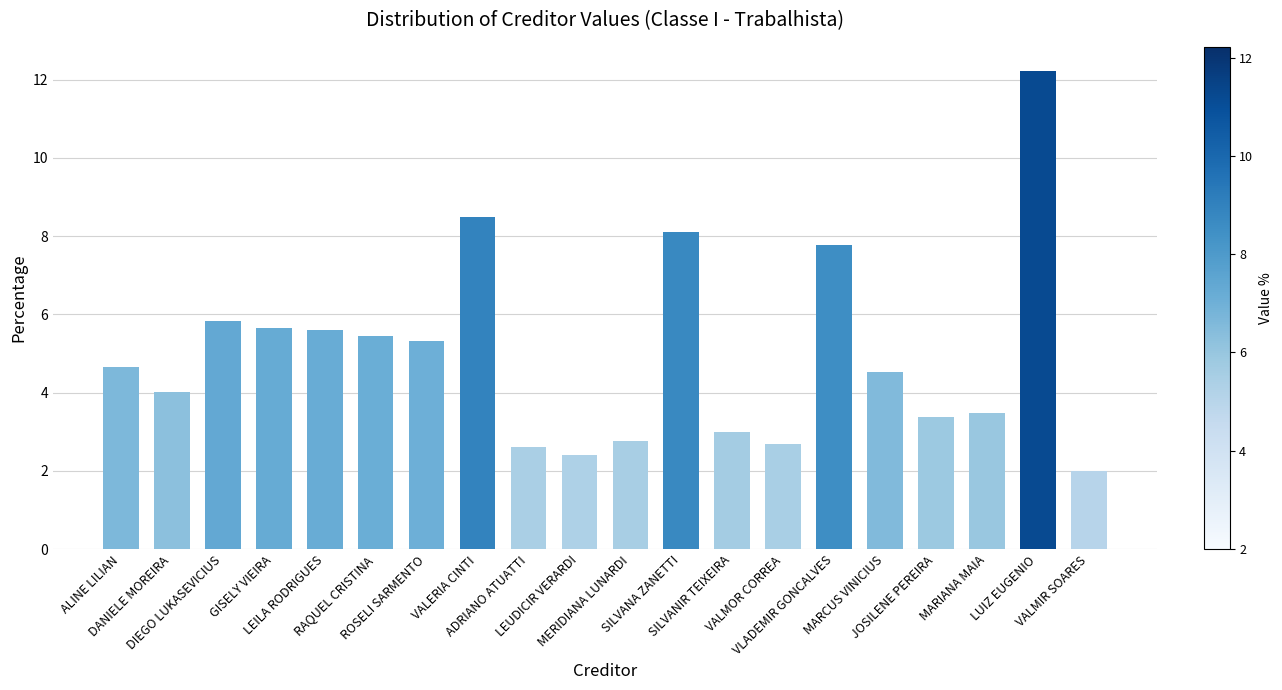

What is the label of the 17th bar from the left?

JOSILENE PEREIRA